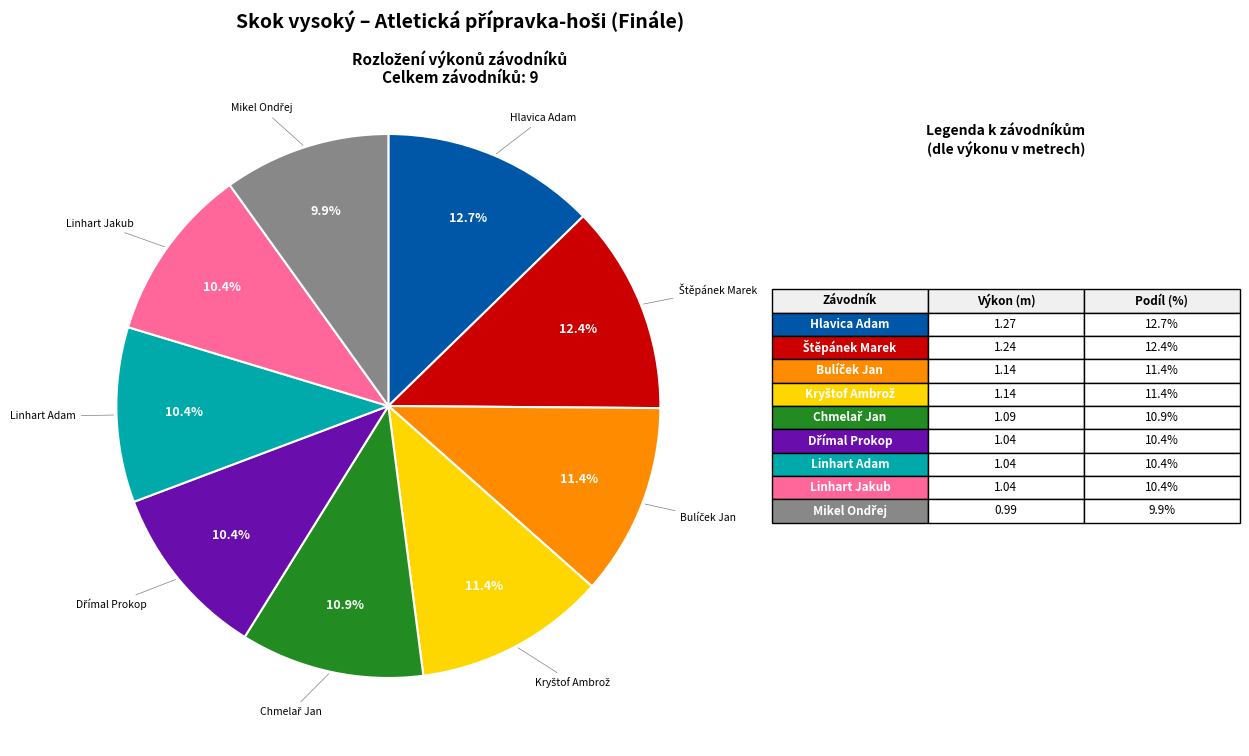

Is there any slice that represents more than half of the pie?

No